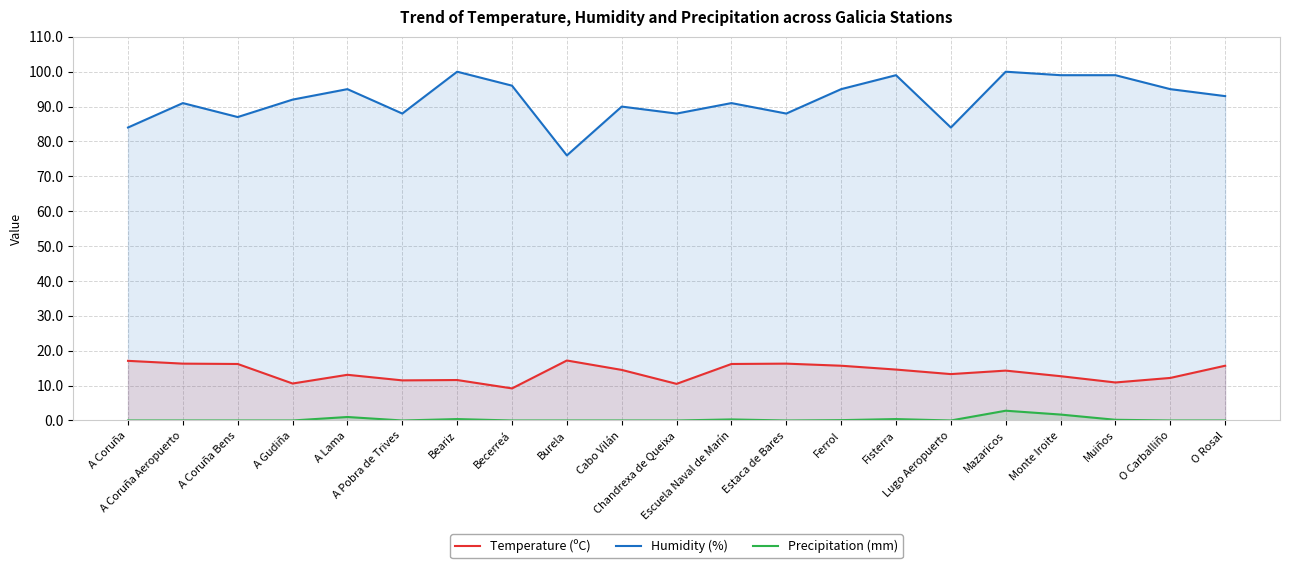

How many lines are shown in the chart?

3